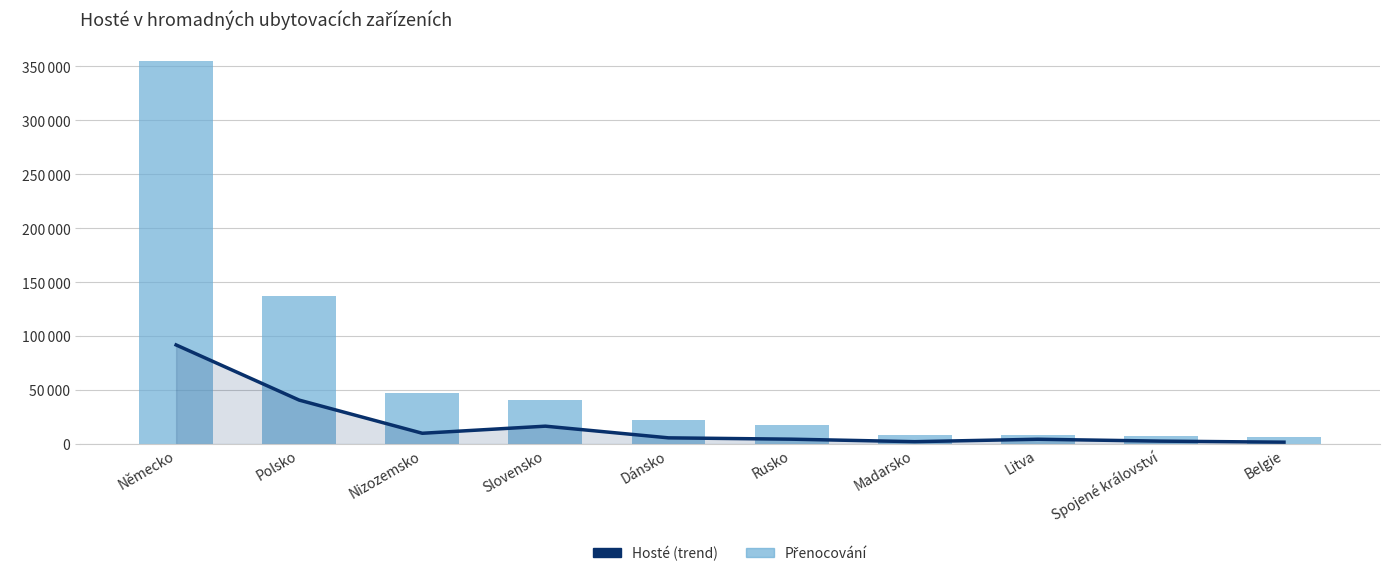

Does the chart contain stacked bars?

No